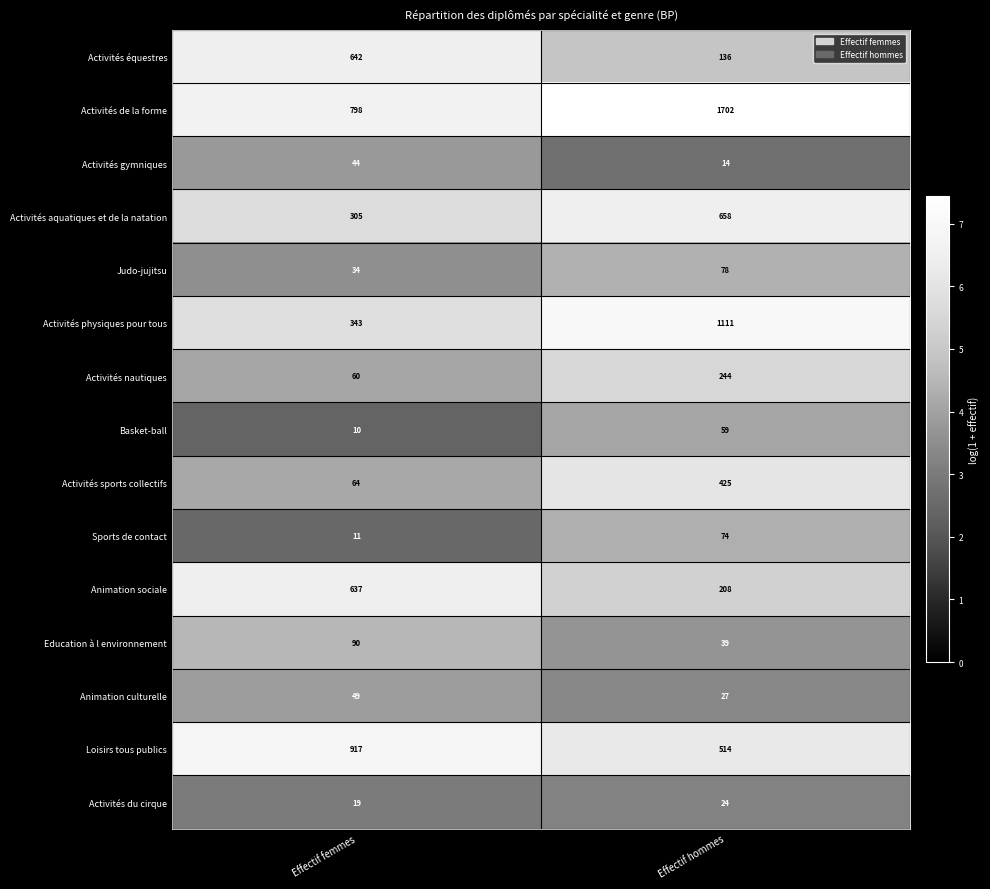

What is the difference between the maximum and minimum values in the Education à l environnement series?

51